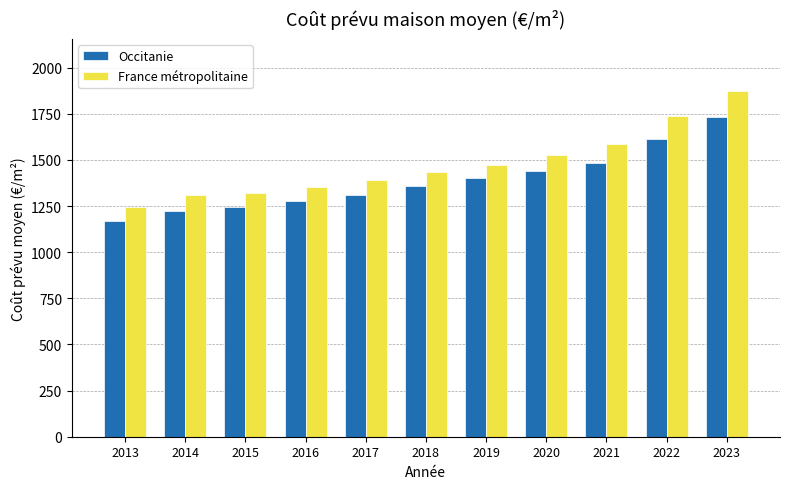

What is the difference between the maximum and minimum values in the France métropolitaine series?

629